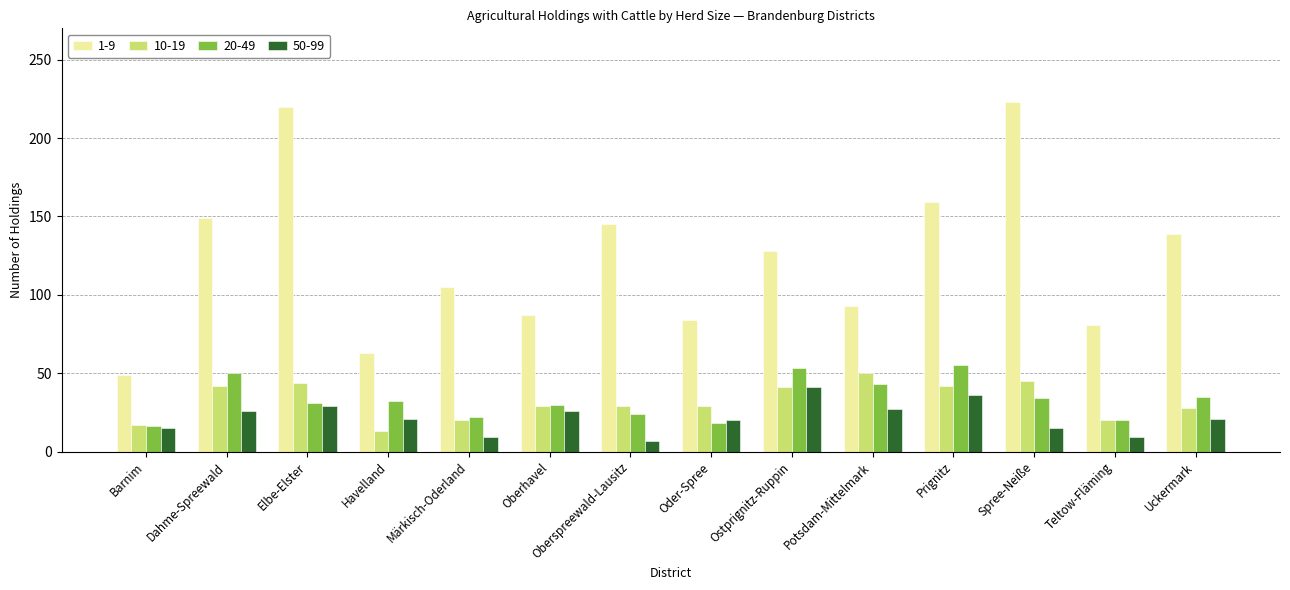

What is the total value across all series at Spree-Neiße?

317